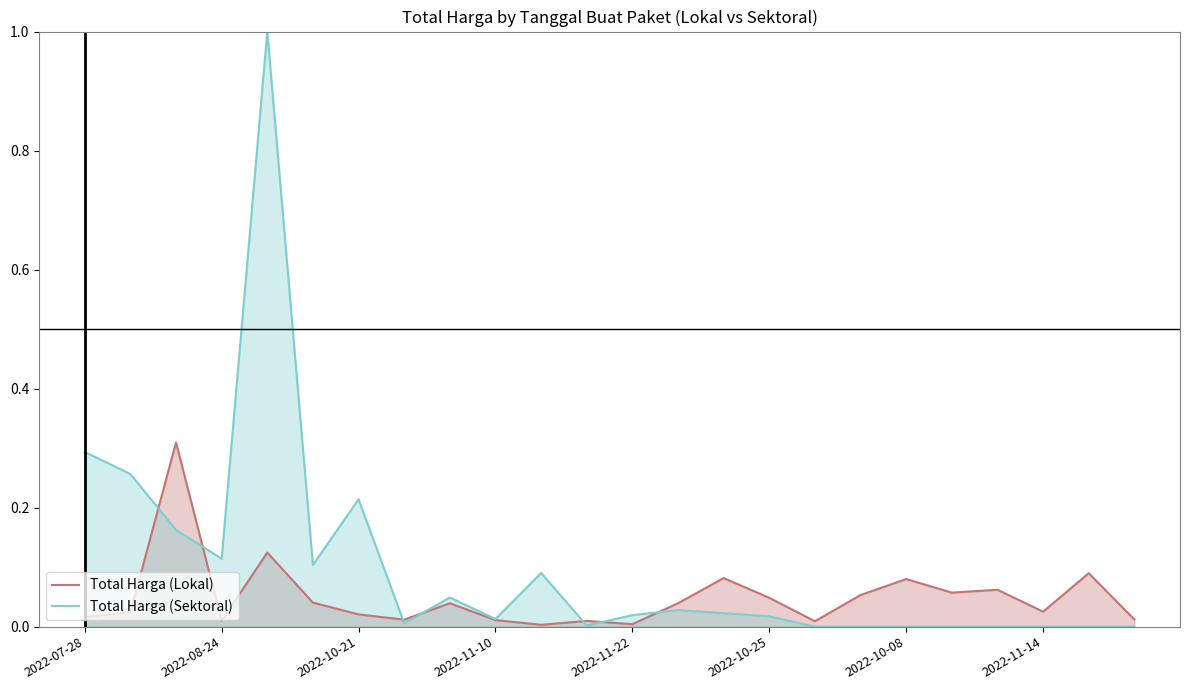

What is the average value of the Total Harga (Sektoral) series?

0.1